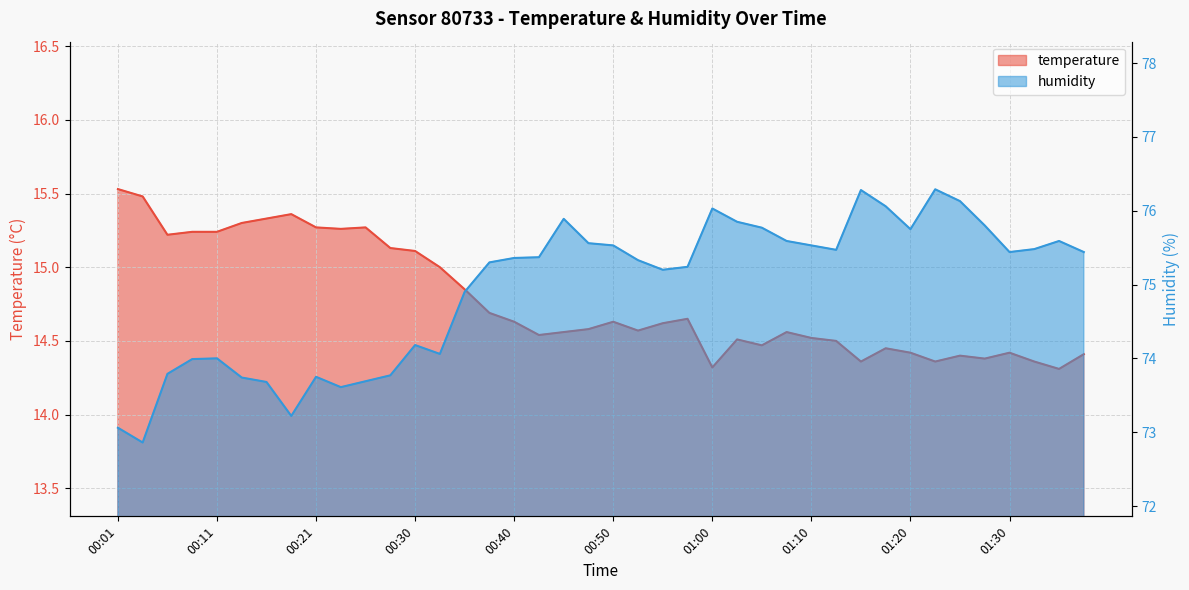

What is the sum of all temperature values?

590.8